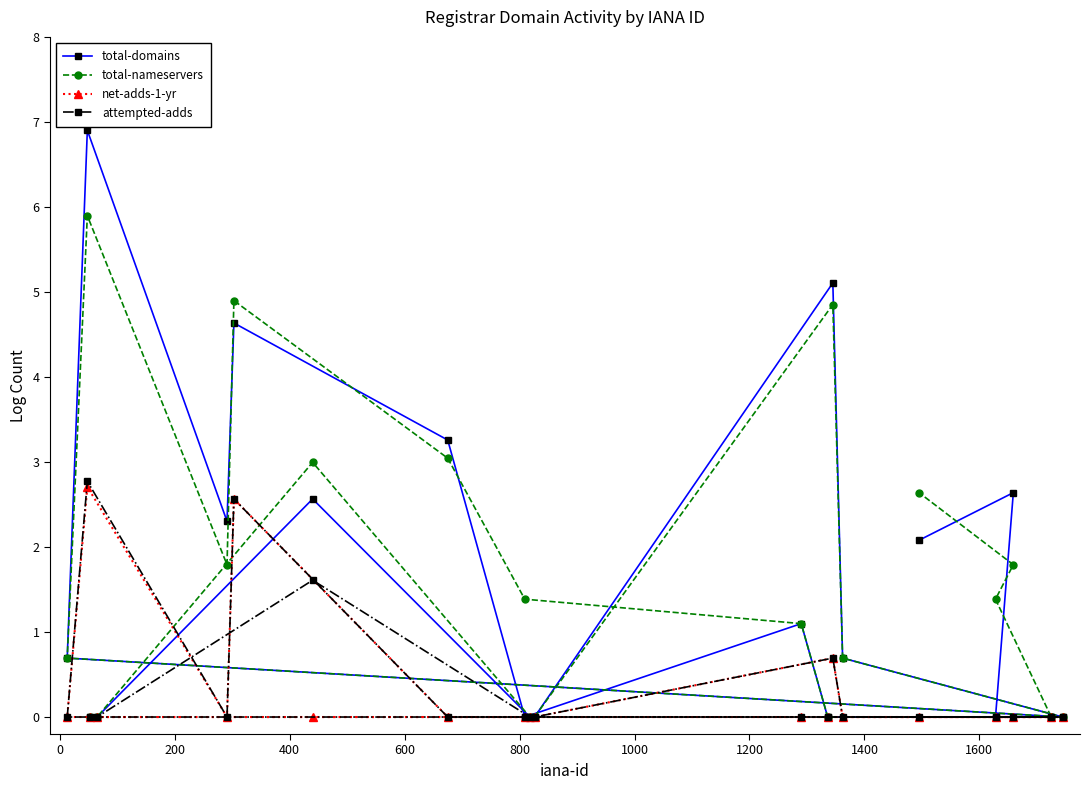

Which series has the largest range (max minus min)?

total-domains